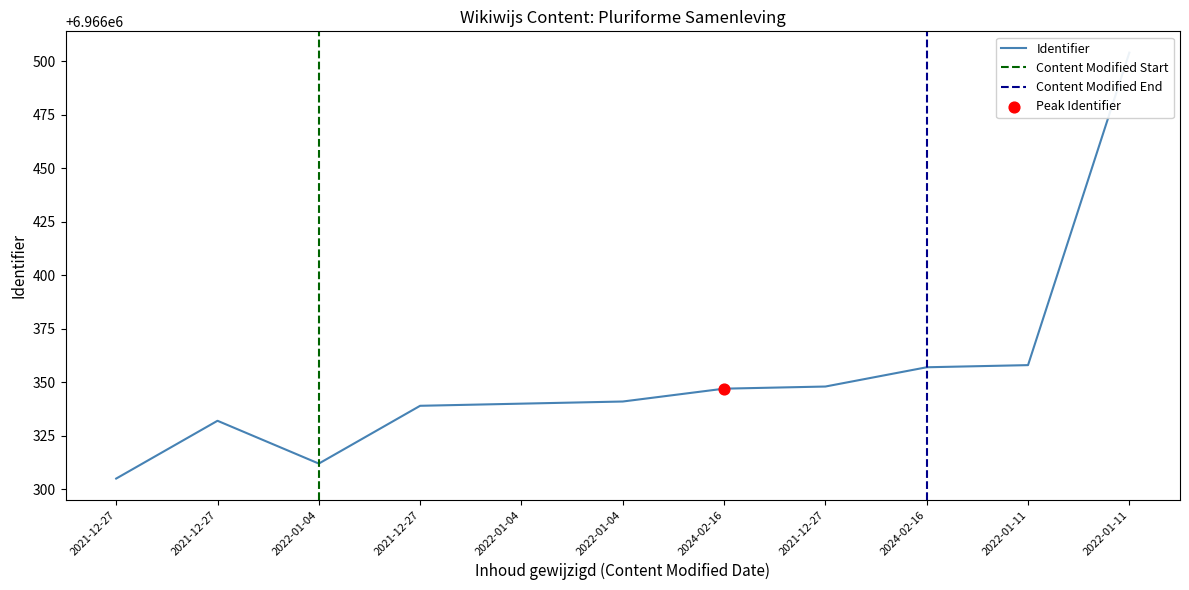

Approximately how many times larger is the value at 2022-01-04 compared to 2022-01-11?

1.0